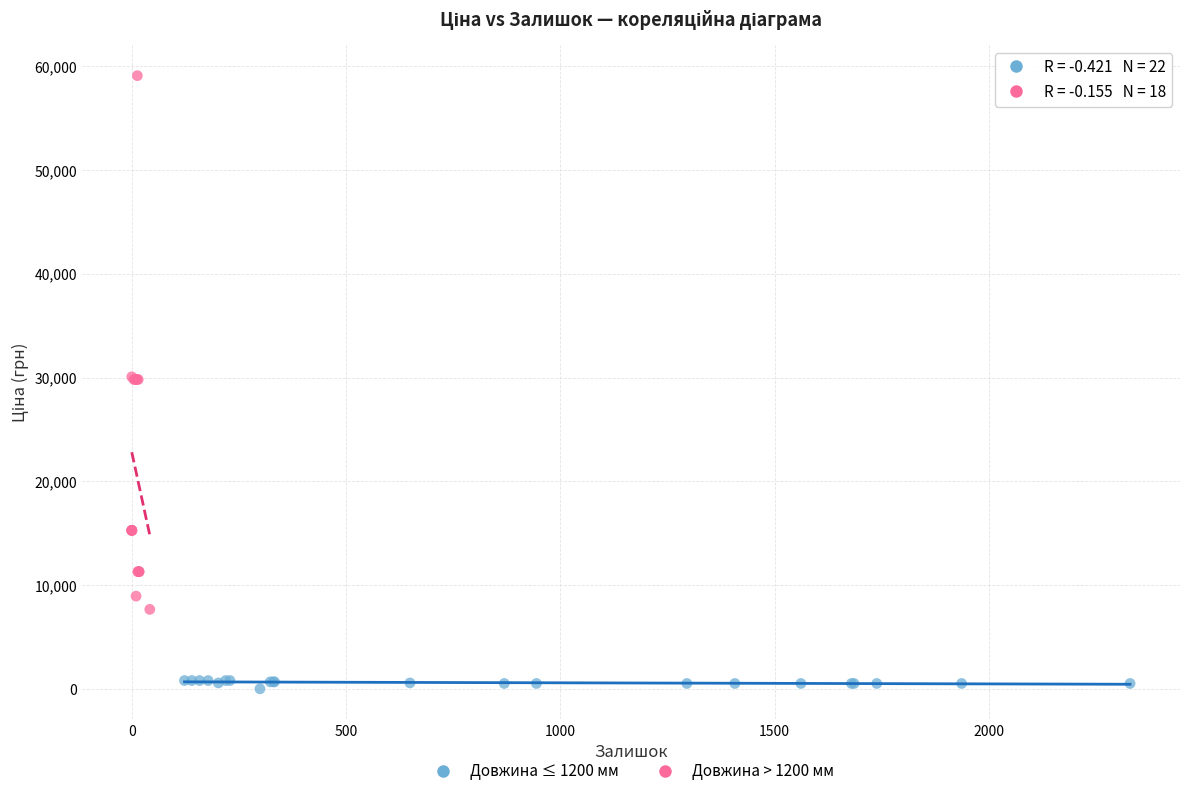

What are all the series names shown in the legend?

Довжина ≤ 1200 мм, Довжина > 1200 мм